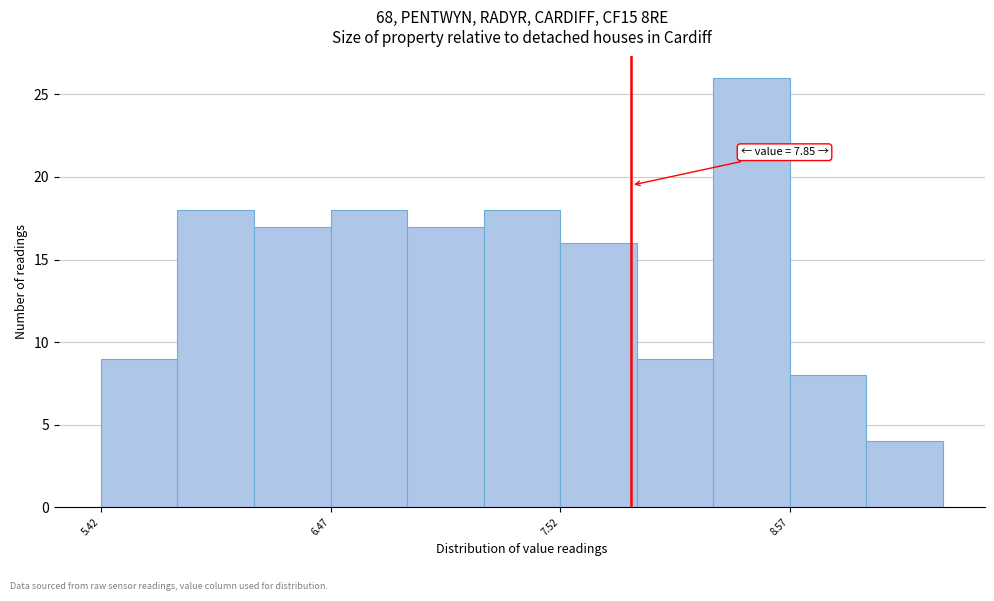

Around what value on the x-axis is the tallest bar? Give the approximate position of its centre, as read against the axis.

8.4